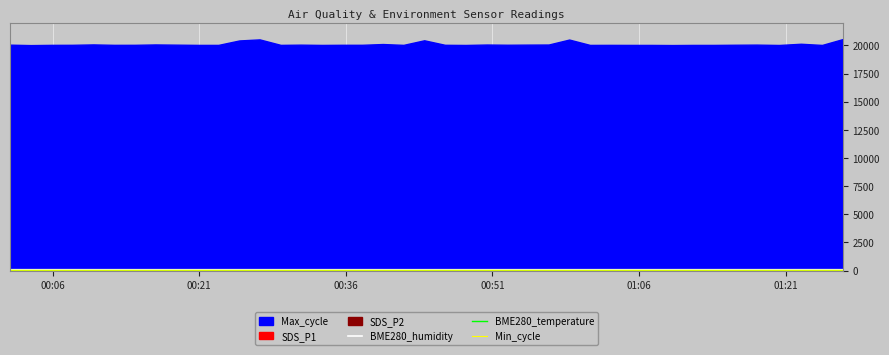

How many data points does each series have?

40